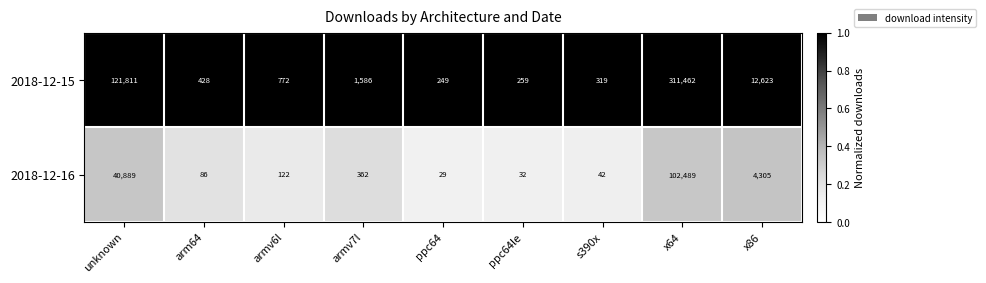

What is the sum of all 2018-12-15 values?

449509